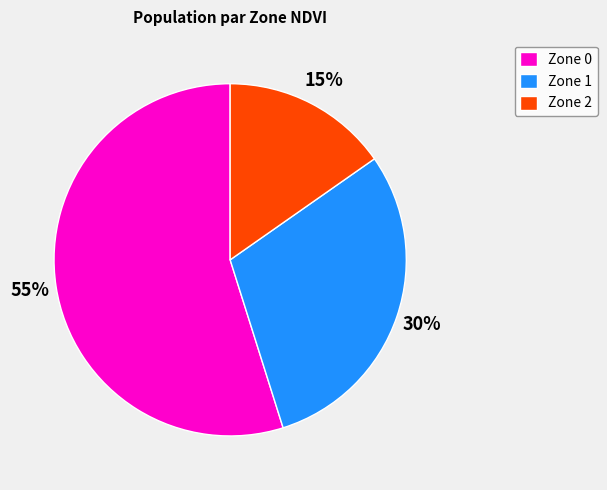

To the nearest percent, what is the difference between the largest and smallest slice percentages?

40%